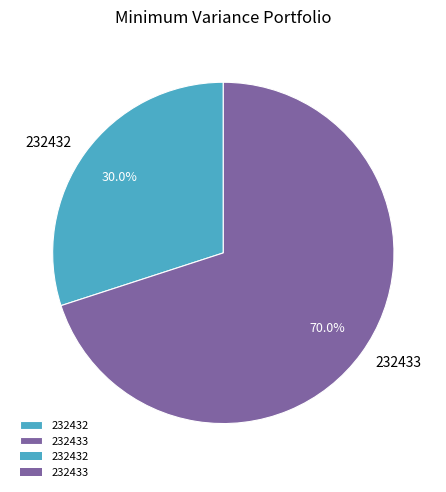

Which category has the smallest portion of the pie?

232432